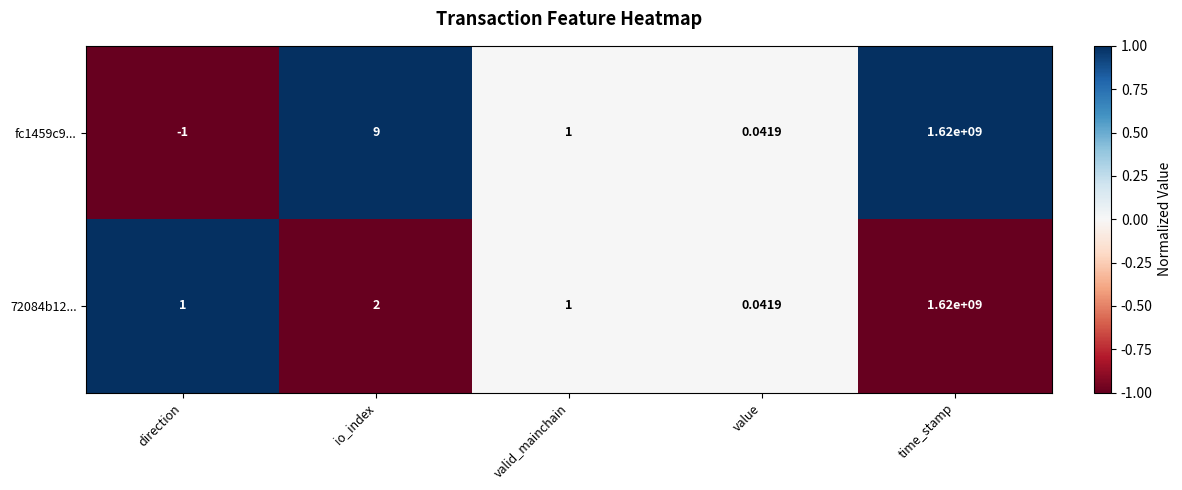

List the labels in order of fc1459c9... value, largest first.

time_stamp, io_index, valid_mainchain, value, direction